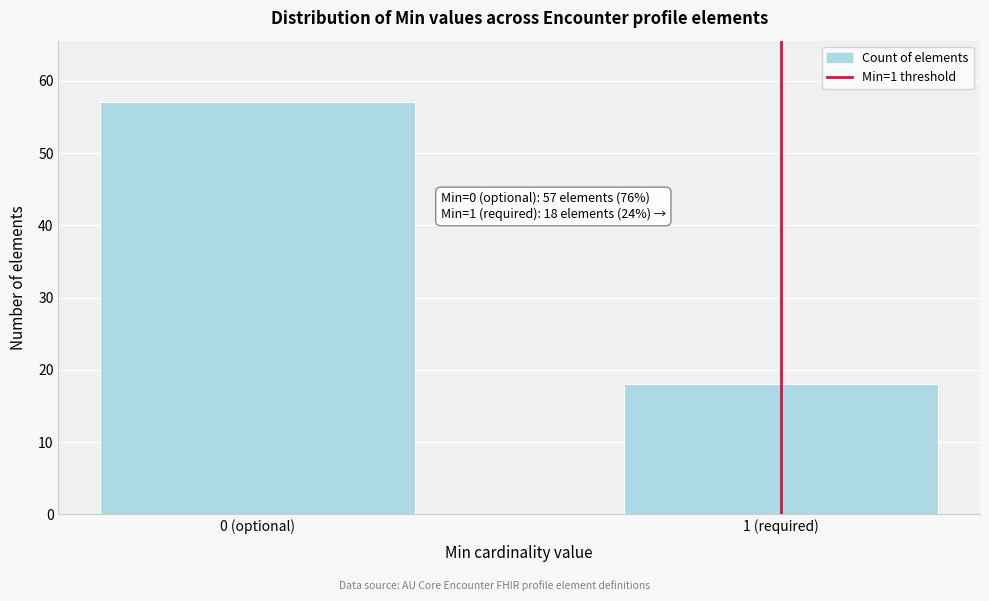

Reading right to left, what are all the values shown in this chart?

18	57